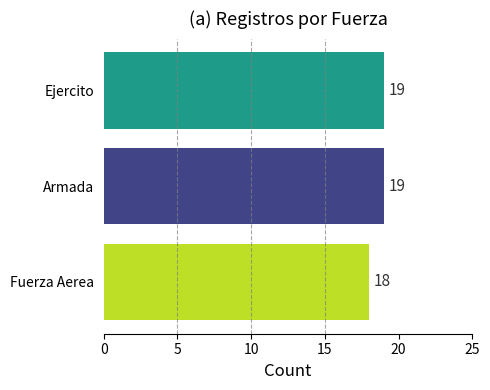

What is the sum of the values at Fuerza Aerea and Ejercito?

37